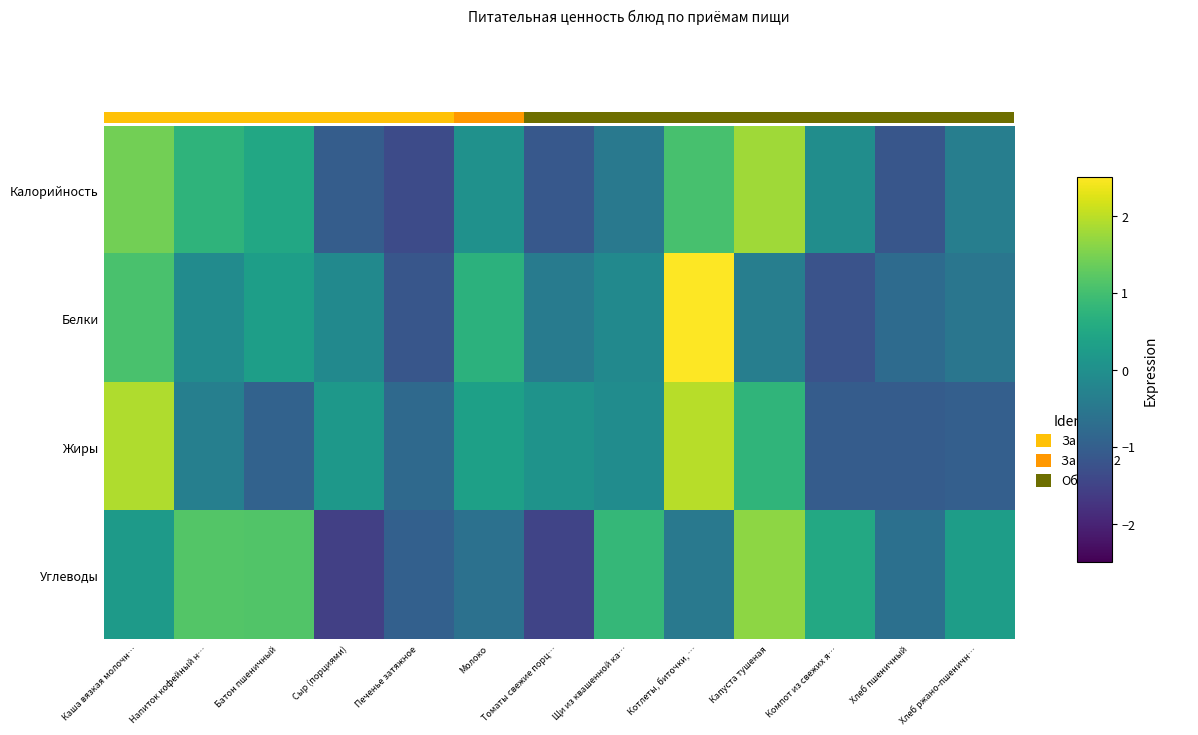

Count the number of categories in the chart.

13